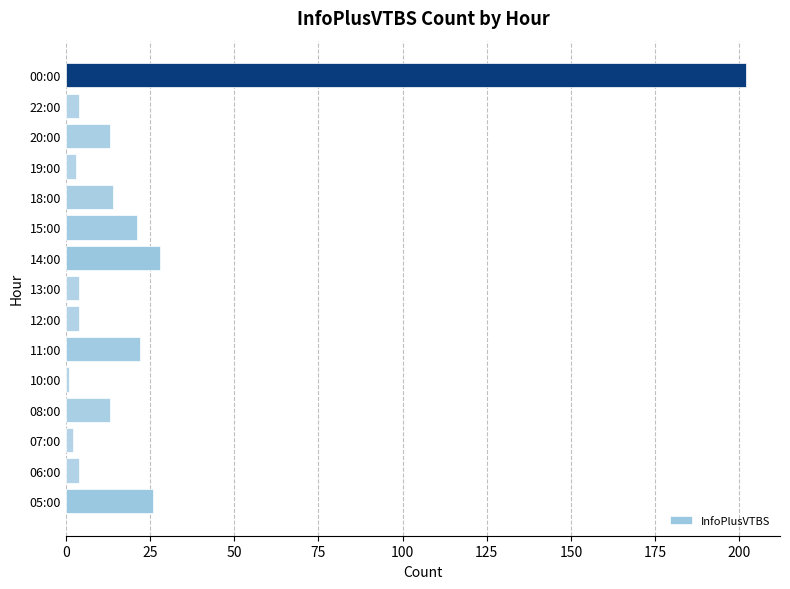

What is the greatest value displayed?

202